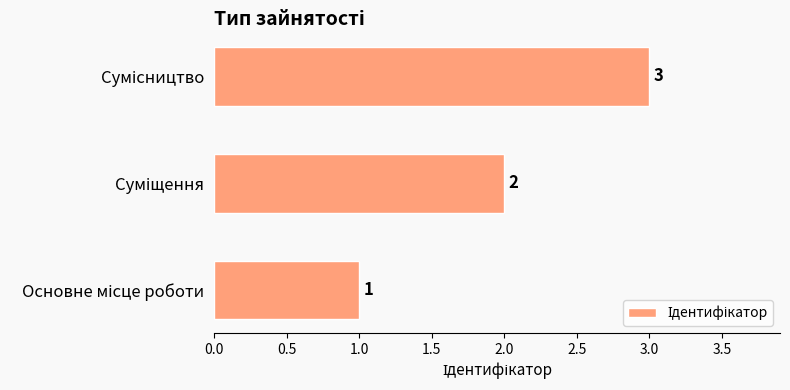

What is the sum of all values?

6